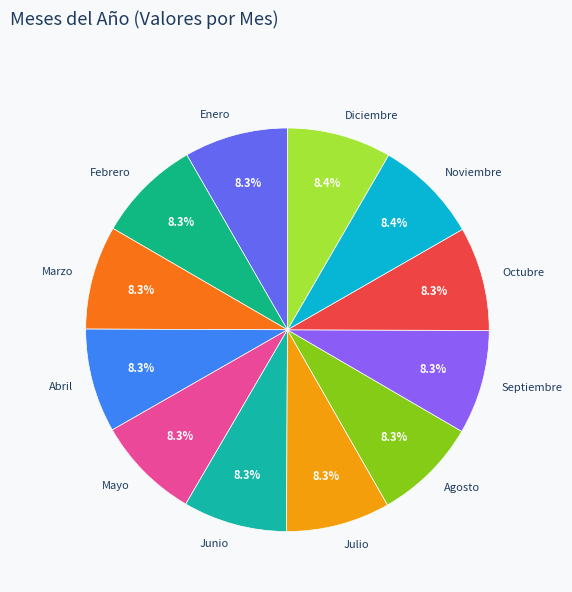

Is there a majority slice in this chart?

No